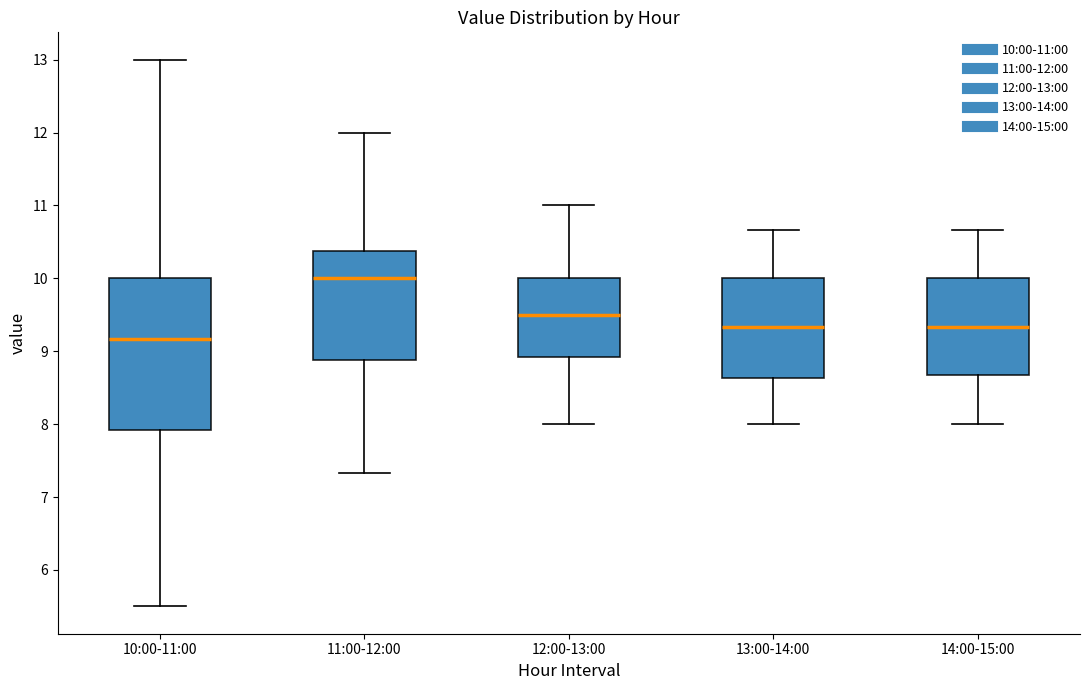

Which box's median line is the highest?

11:00-12:00